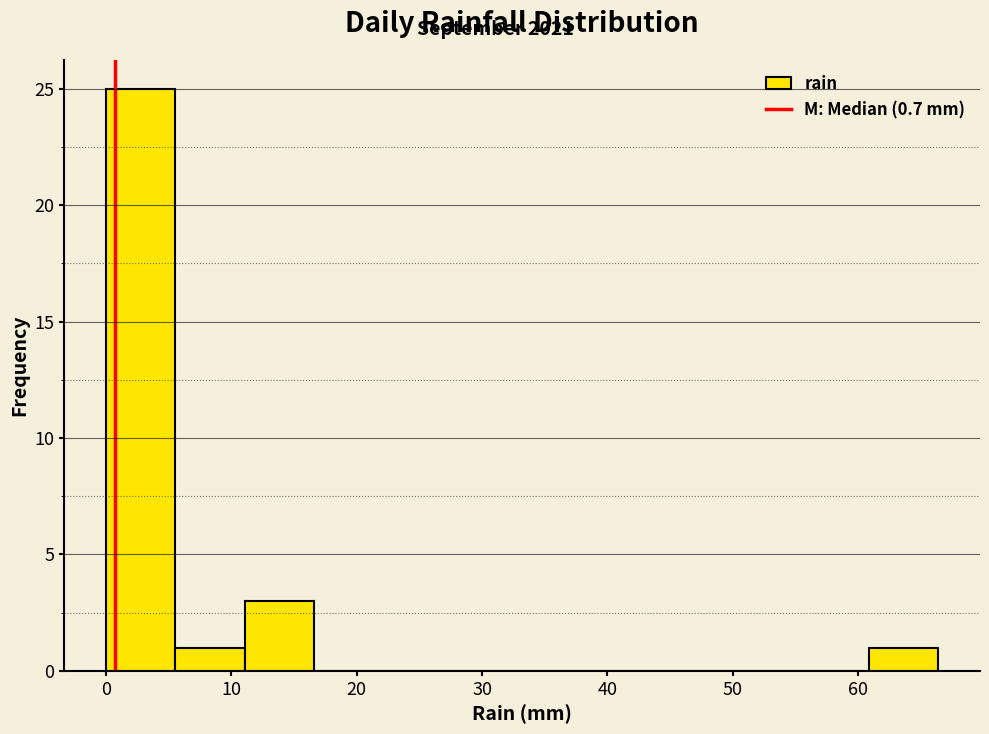

What is the height of the bar covering 11 to 17 on the x-axis? Neither the bar edges nor the heights are printed on the chart, so give them approximately, as read against the axes.

3